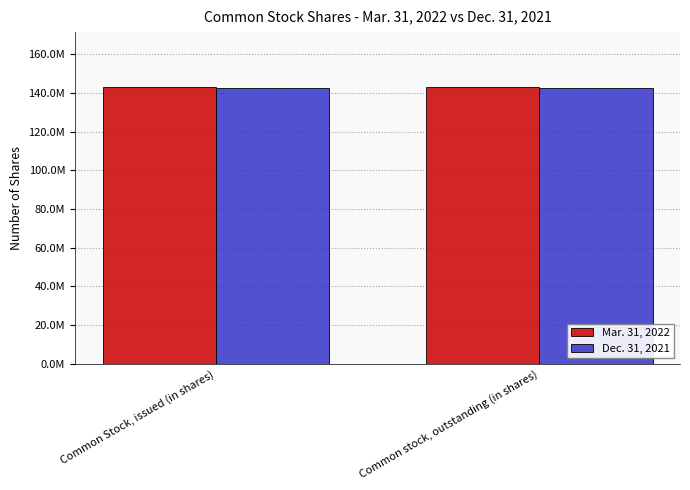

Does the chart contain any negative values?

No